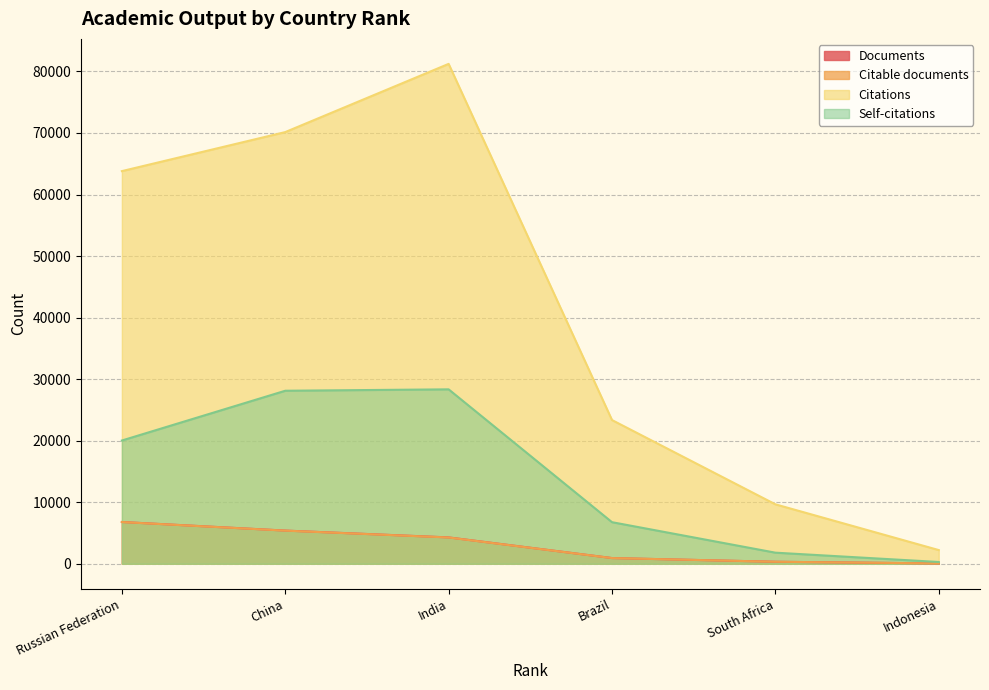

At which label does Documents first exceed 4285?

Russian Federation